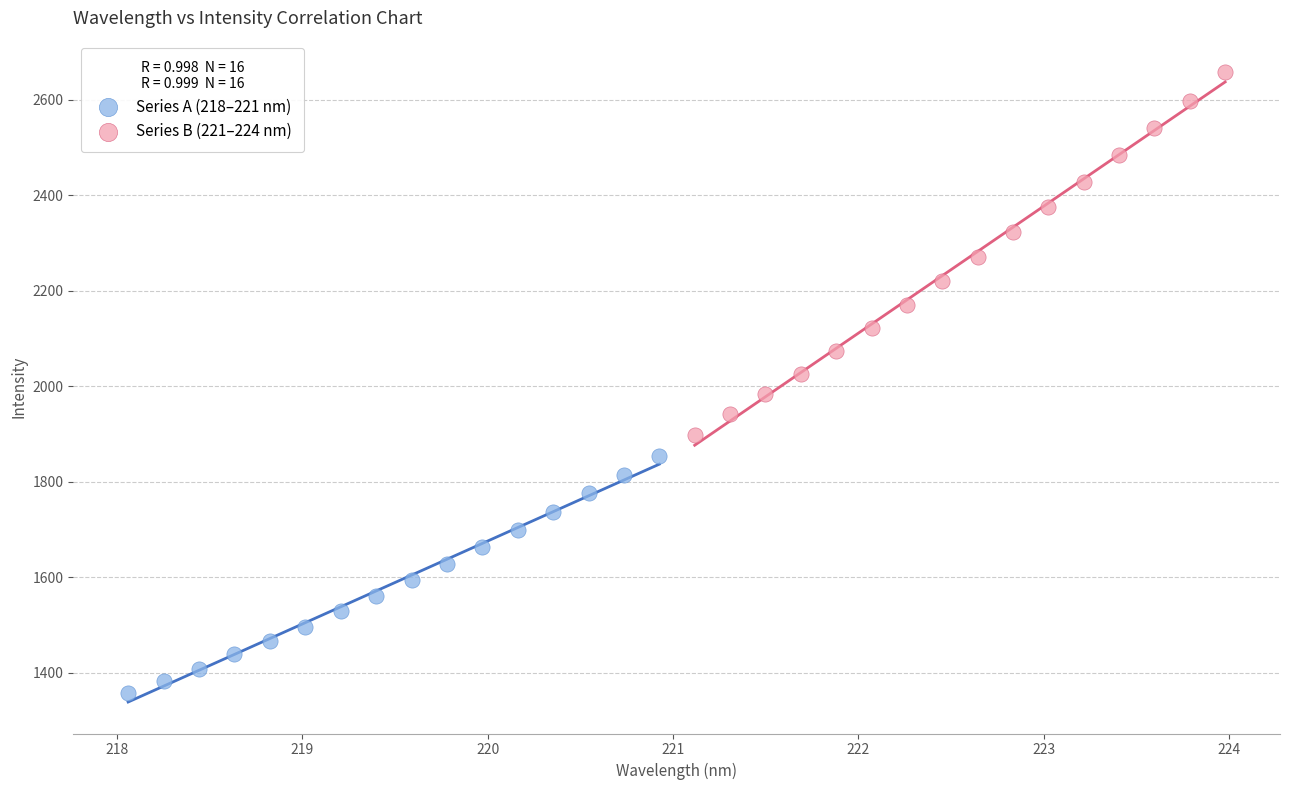

Which series has the widest spread of Y values?

Series B (221–224 nm)